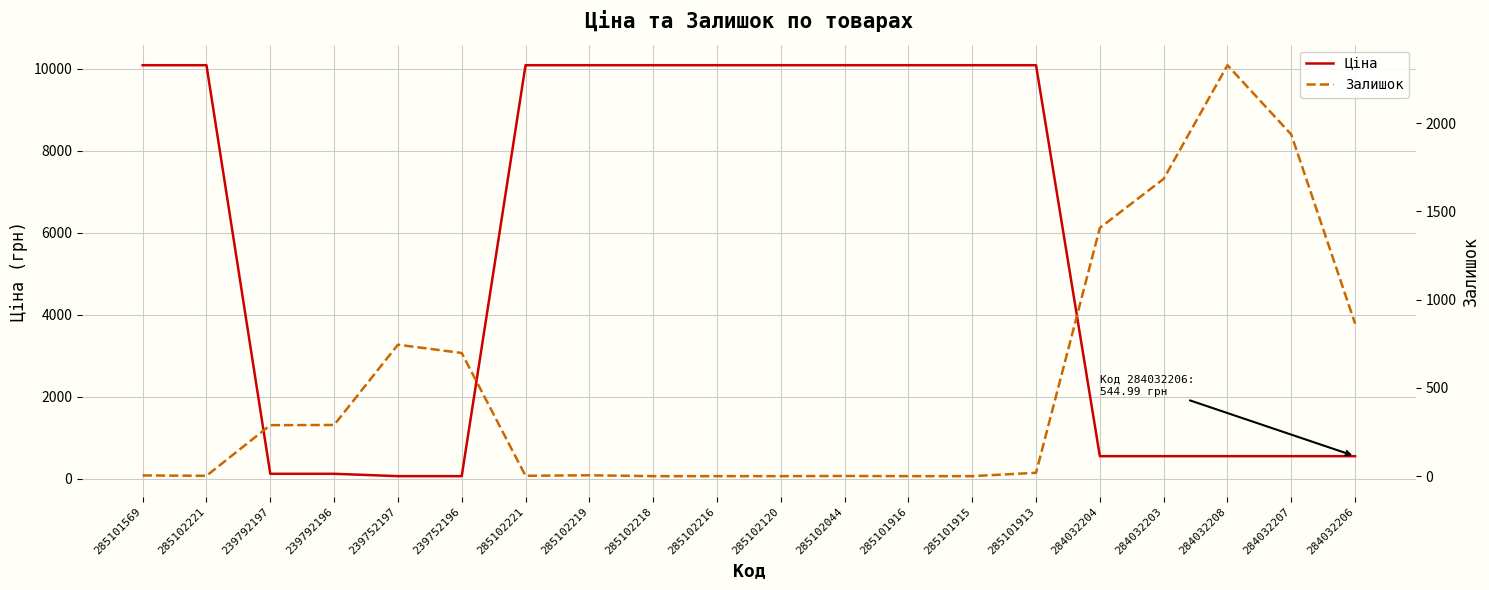

True or false: Залишок and Ціна cross at least once.

True